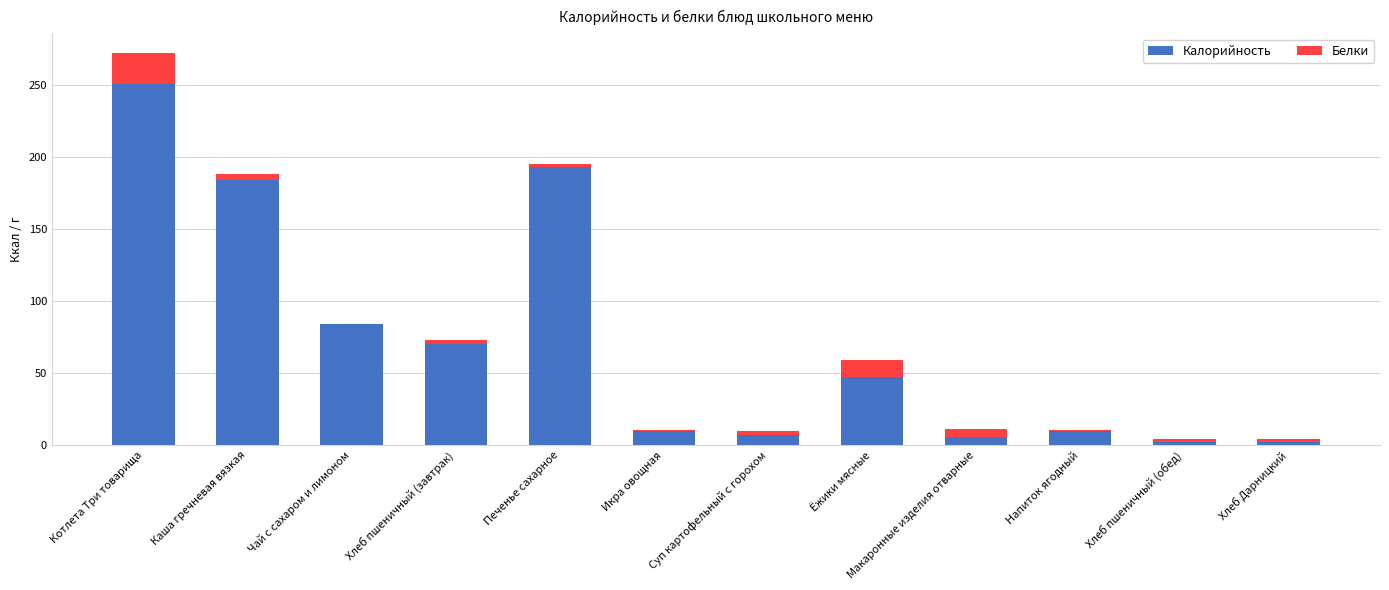

What is the sum of all Калорийность values?

867.0